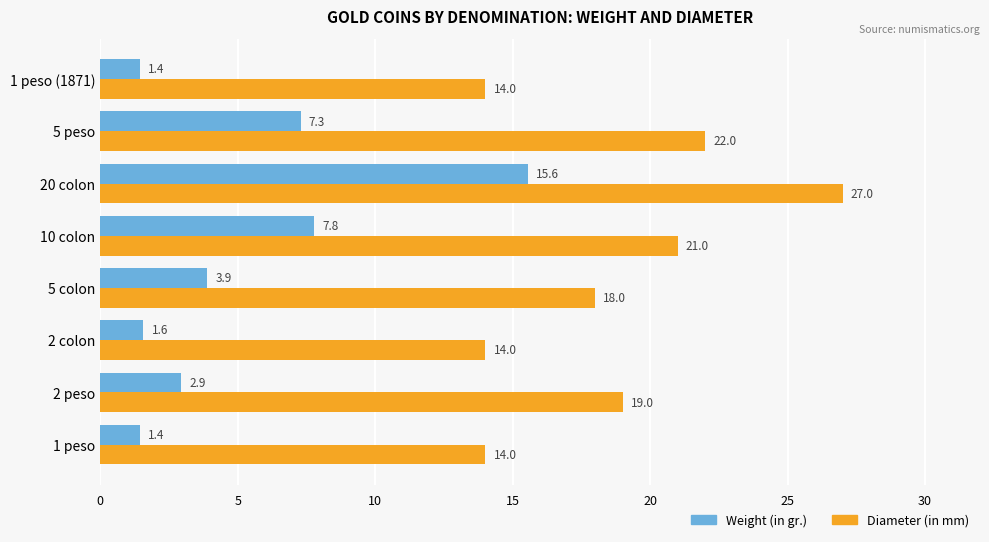

What are all the series names shown in the legend?

Weight (in gr.), Diameter (in mm)